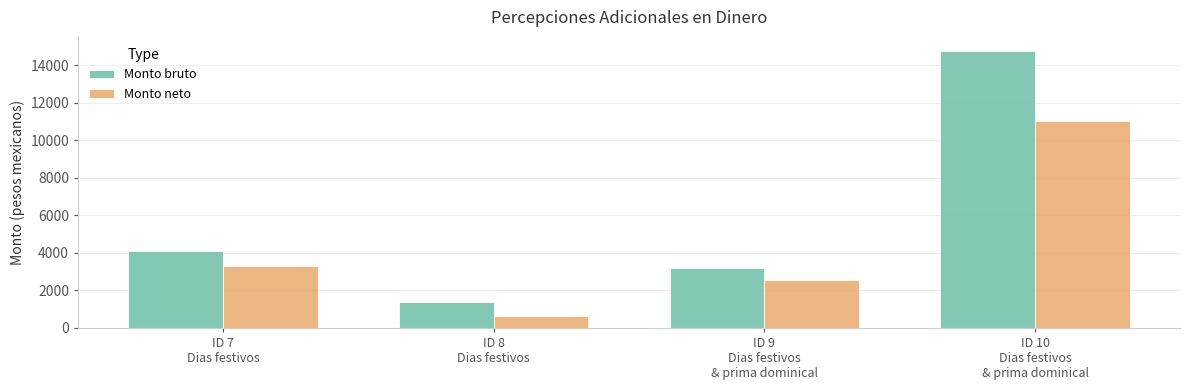

What is the sum of all Monto bruto values?

23470.5